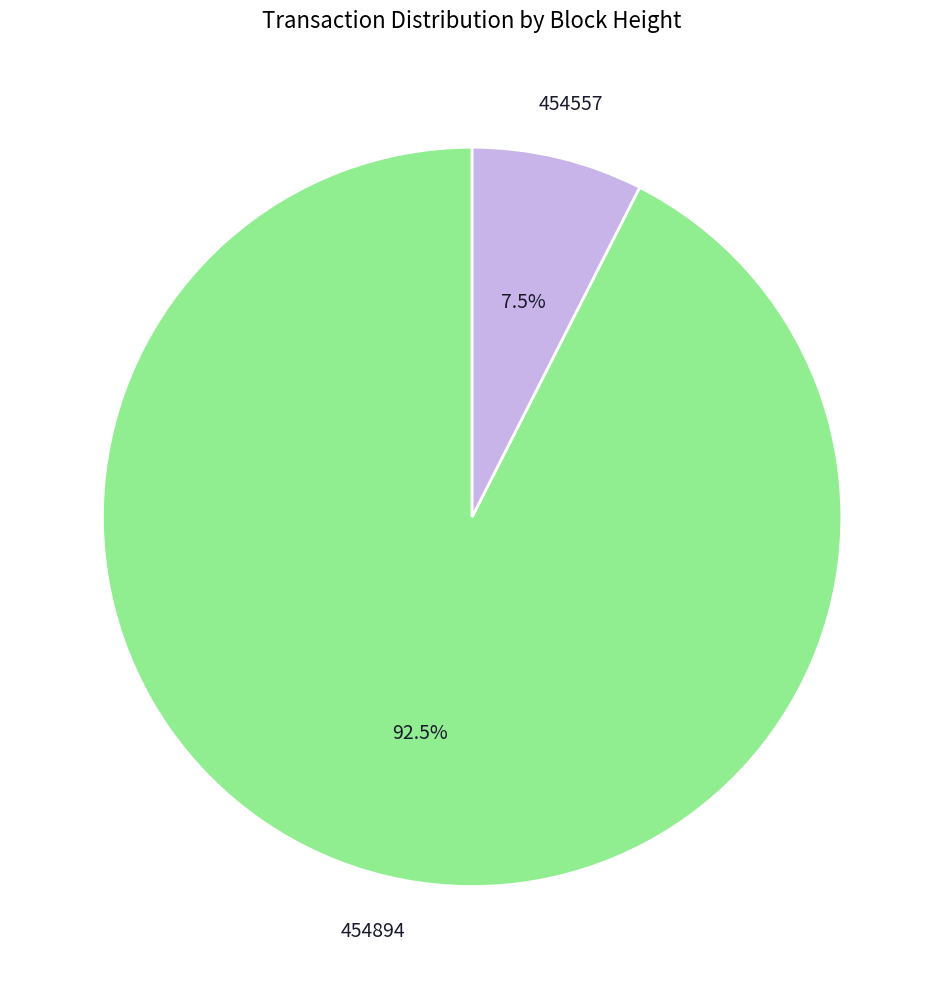

Between 454894 and 454557, which is larger?

454894